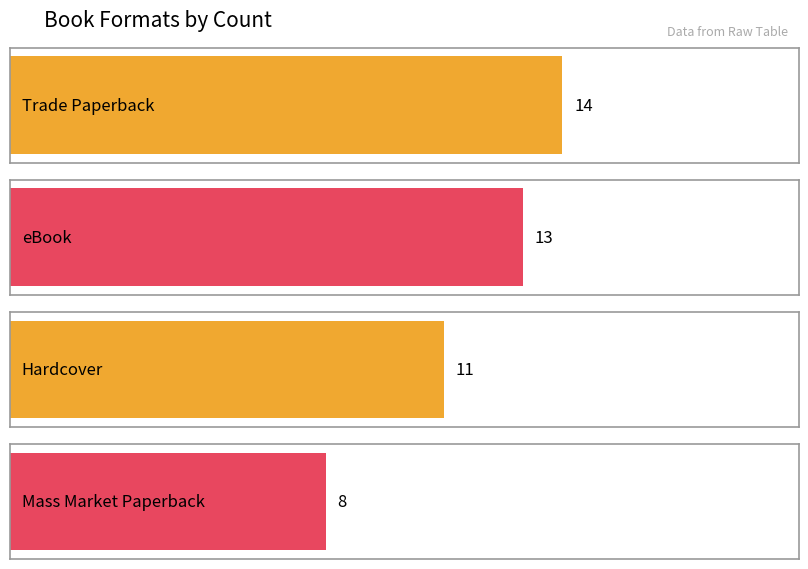

Is it true that the value at eBook is 9?

False